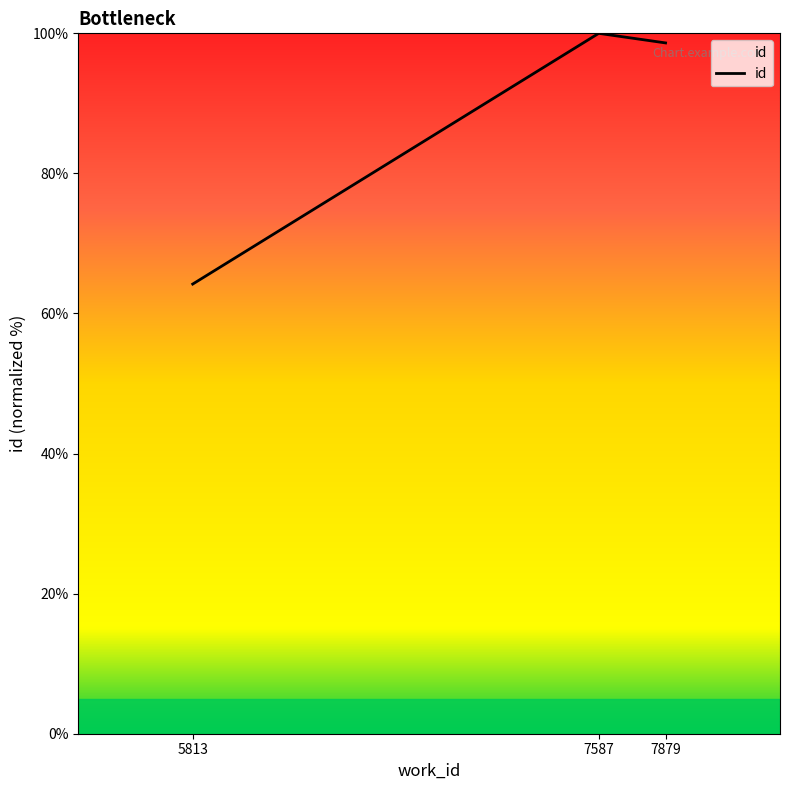

What is the difference between the values at 5813 and 7587?

35.8